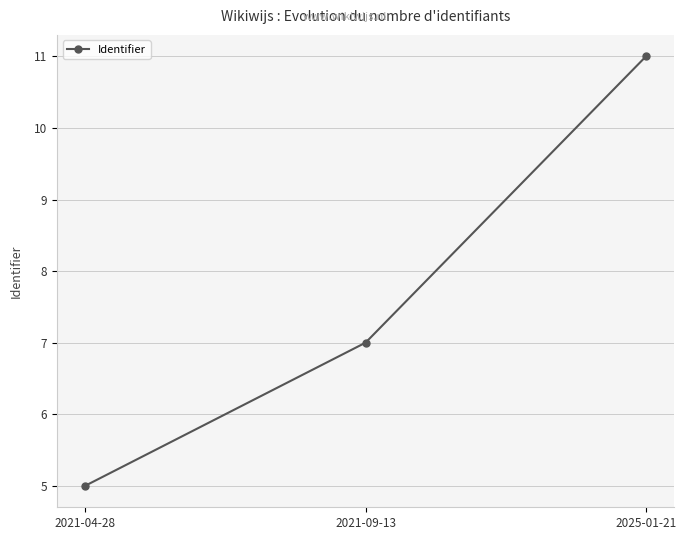

Rank the categories by value from highest to lowest.

2025-01-21, 2021-09-13, 2021-04-28